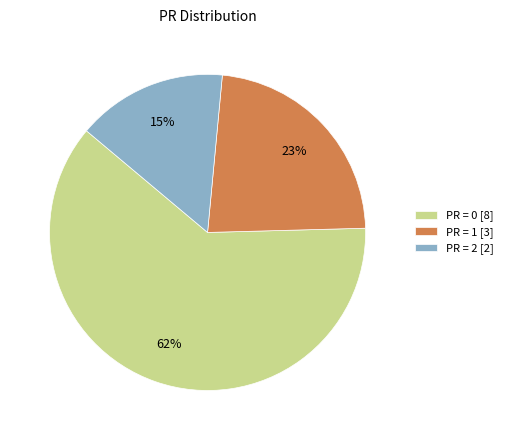

What percentage is the PR = 0 [8] slice, to the nearest percent?

62%